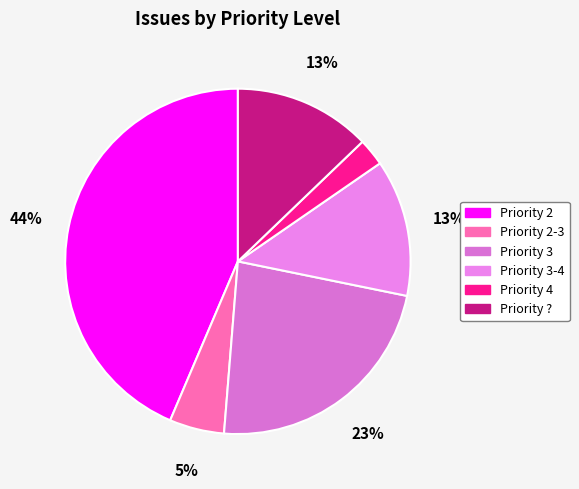

Rank the categories by value from highest to lowest.

2, 3, 3-4, ?, 2-3, 4